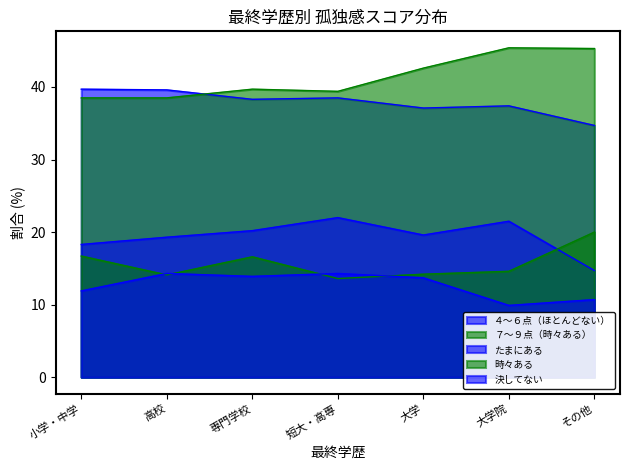

List the series in order of their peak value, highest first.

７～９点（時々ある）, ４～６点（ほとんどない）, たまにある, 時々ある, 決してない